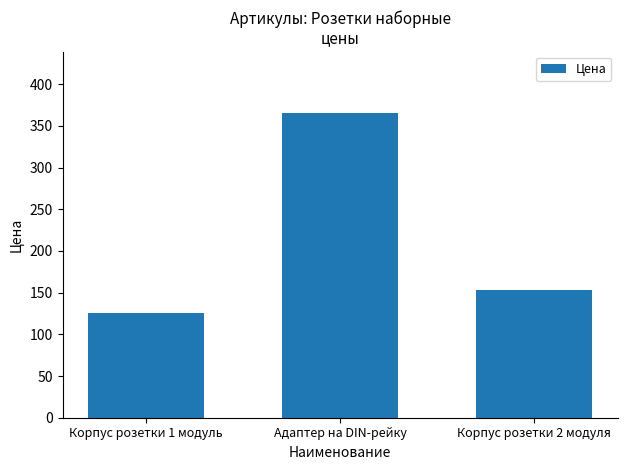

Reading right to left, extract all data points from this chart.

Корпус розетки 2 модуля=152.9	Адаптер на DIN-рейку=365.9	Корпус розетки 1 модуль=126.1